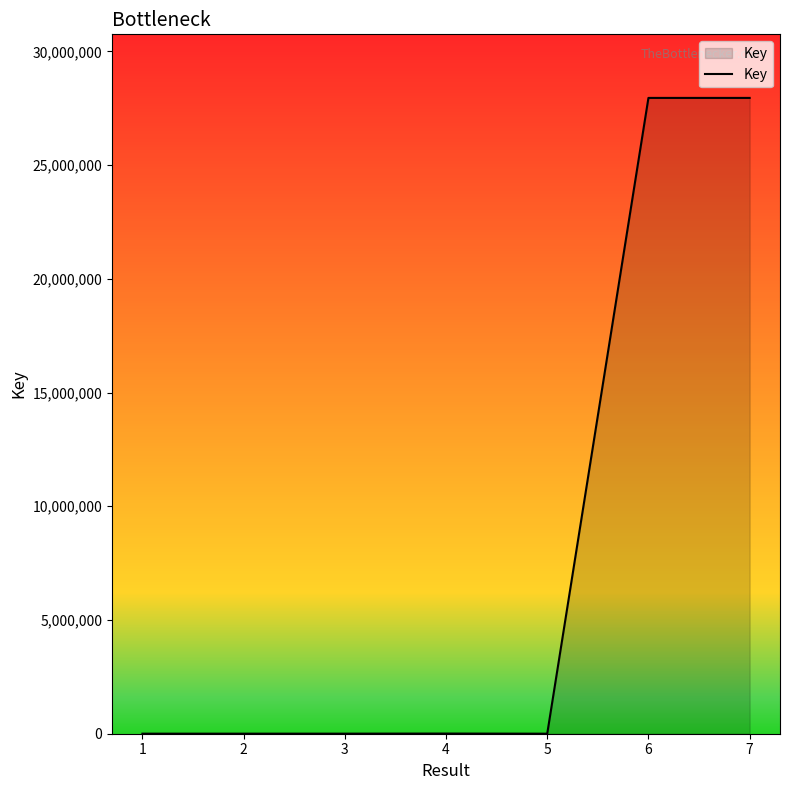

Is it true that the value at 6 is 27954718?

True